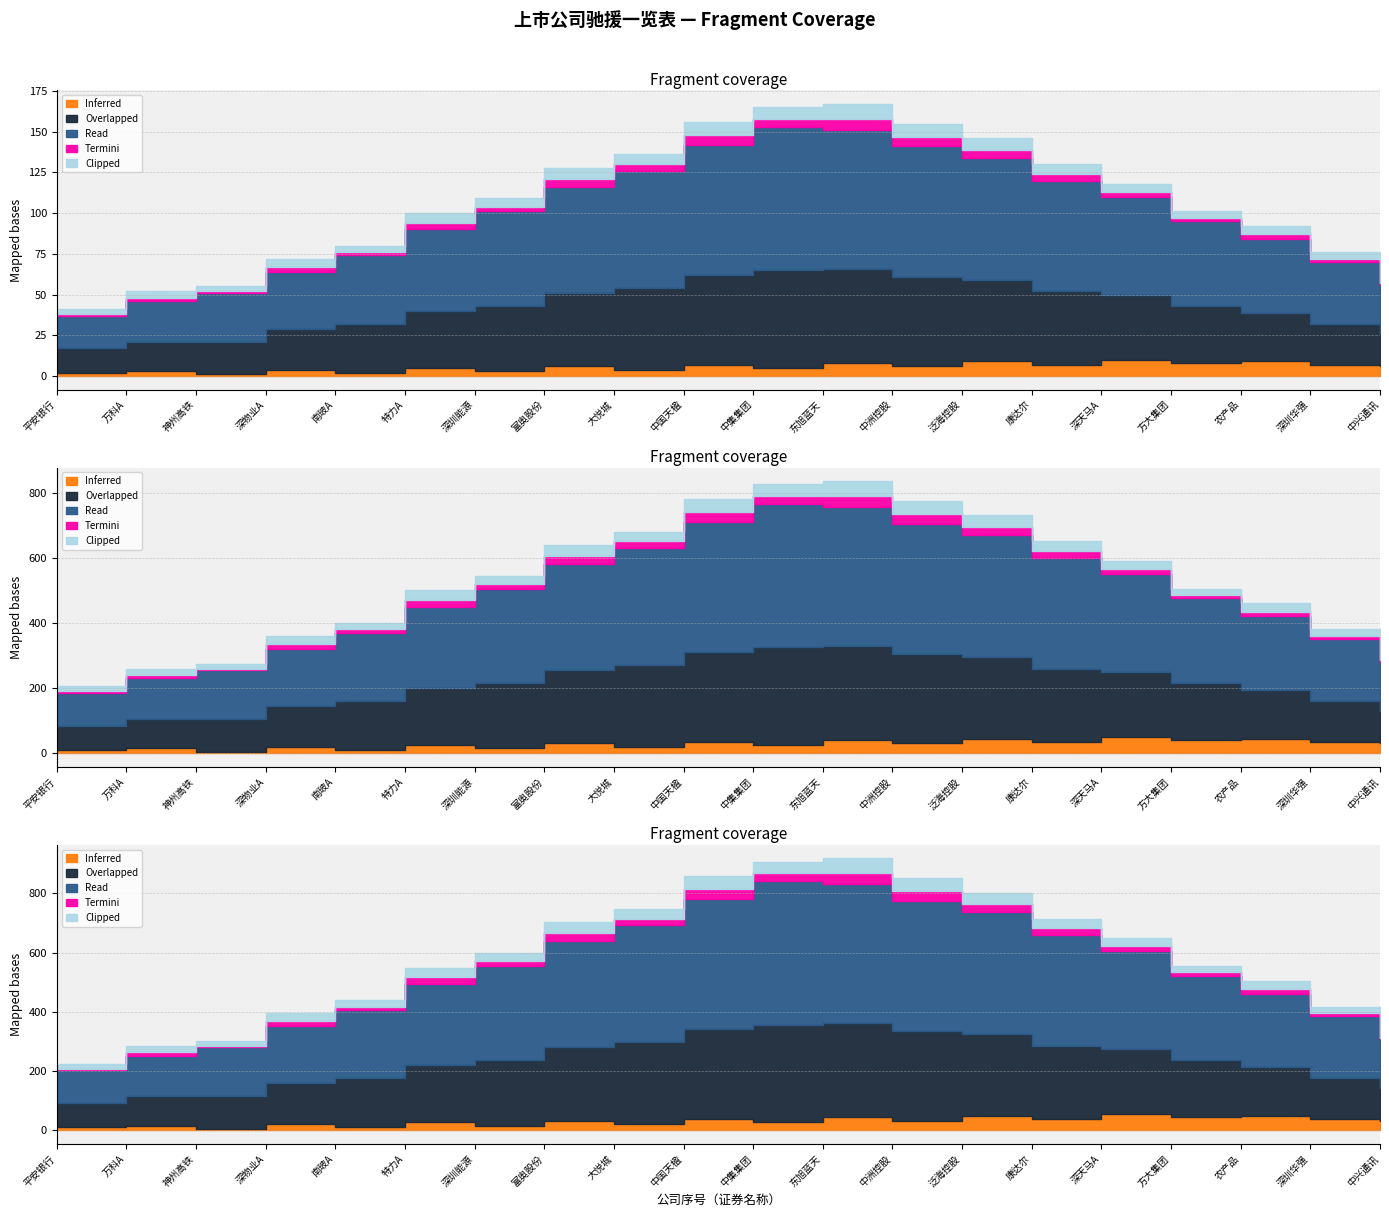

What is the sum of all Inferred values?

112